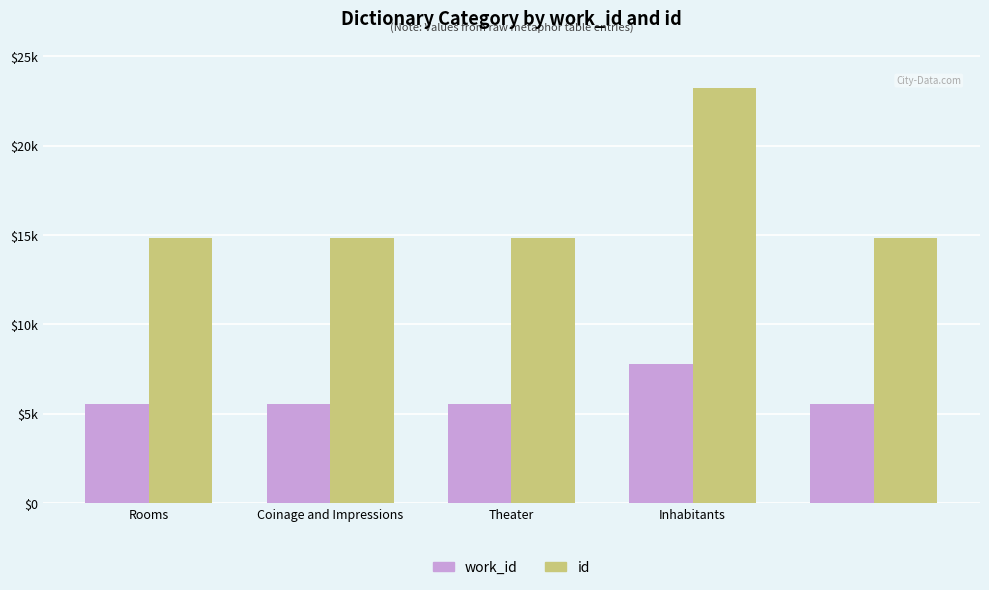

Are the bars grouped side by side (vs. stacked)?

Yes